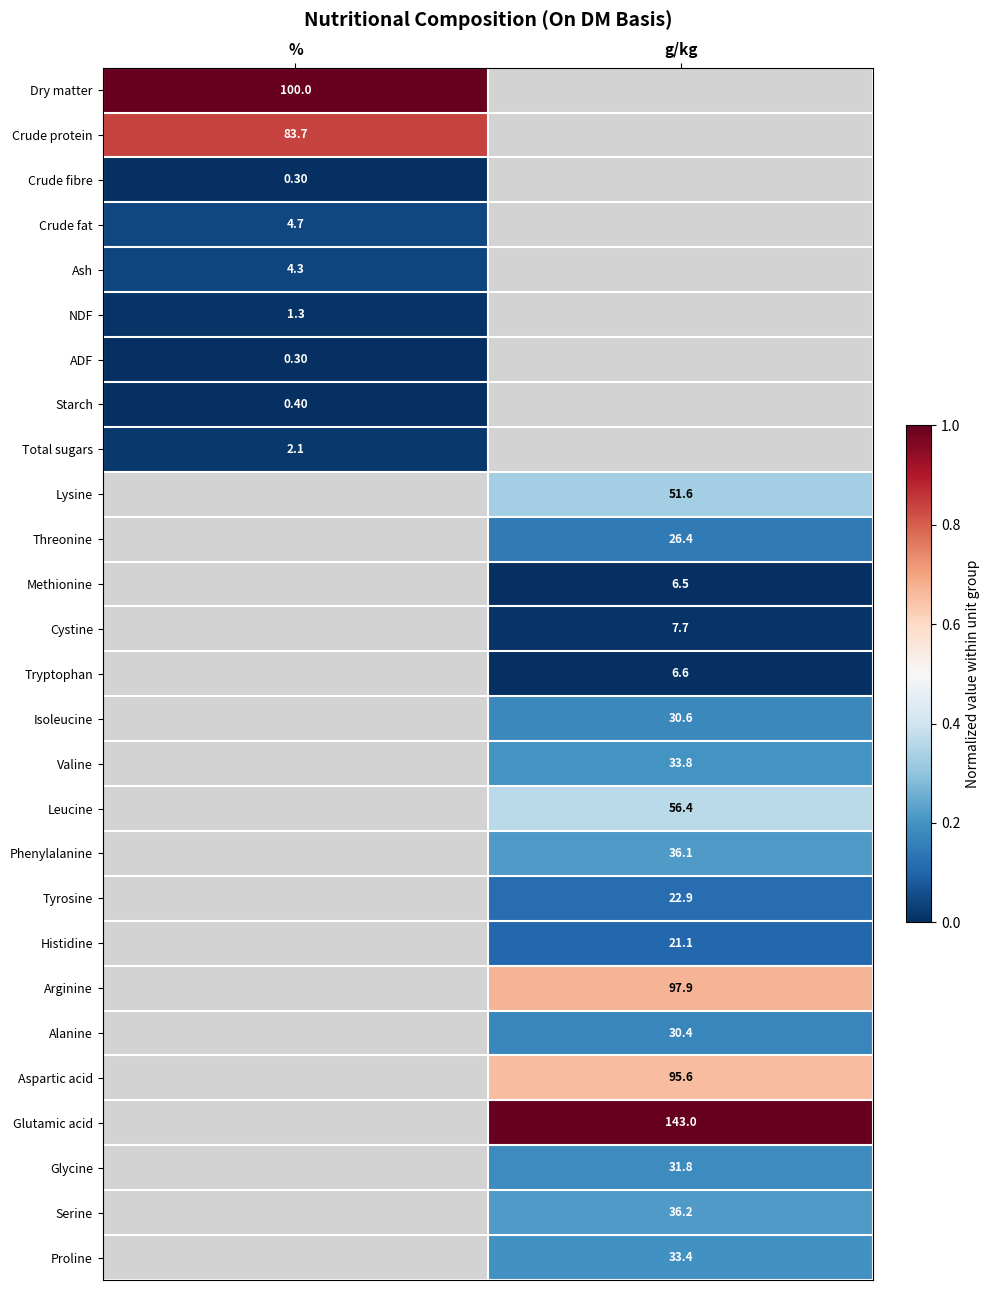

Is the value of Tyrosine at g/kg greater than the value of Starch at %?

Yes